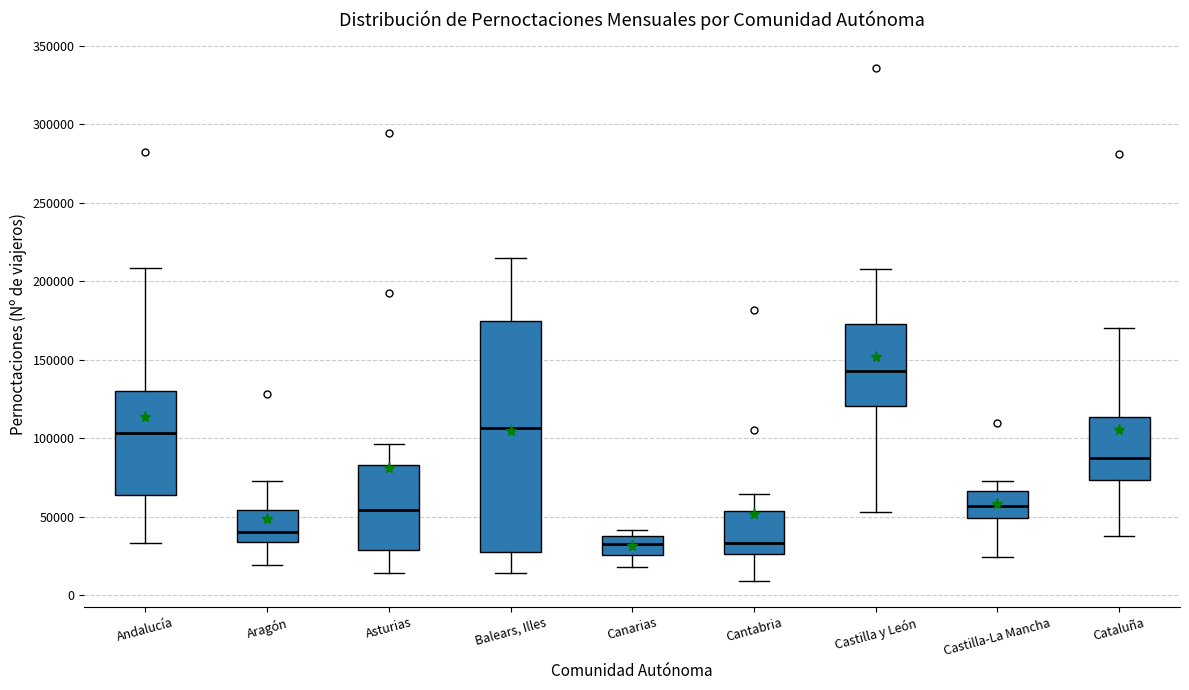

Where is the lower edge of the box for Cantabria on the y-axis? The values are not printed on the chart, so give them approximately, as read against the axis.

25000